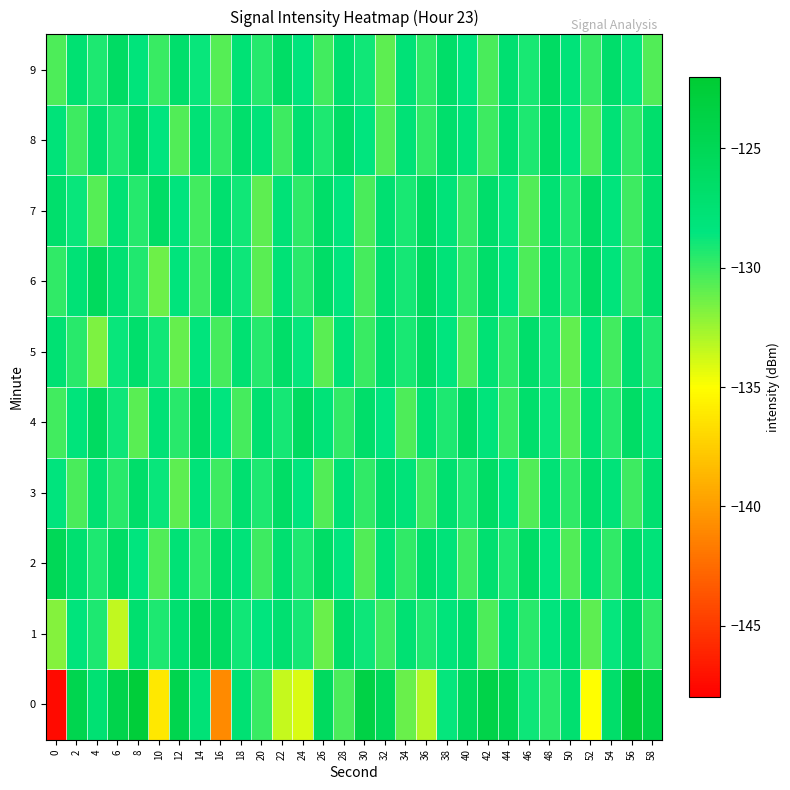

What is the total value across all series at 32?

-1281.8